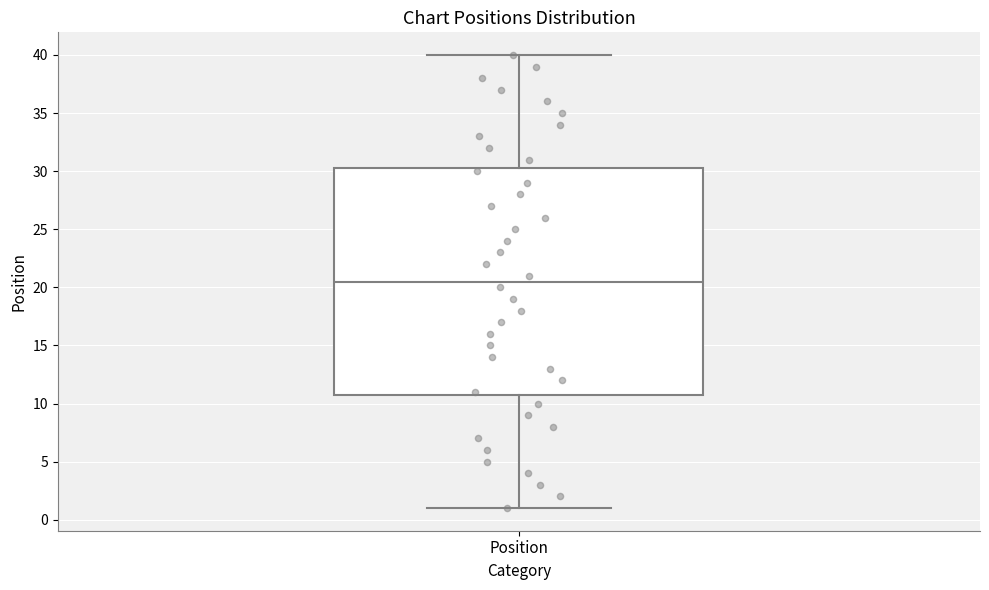

Where does the lower whisker of the box for Position end on the y-axis? The values are not printed on the chart, so give them approximately, as read against the axis.

1.0